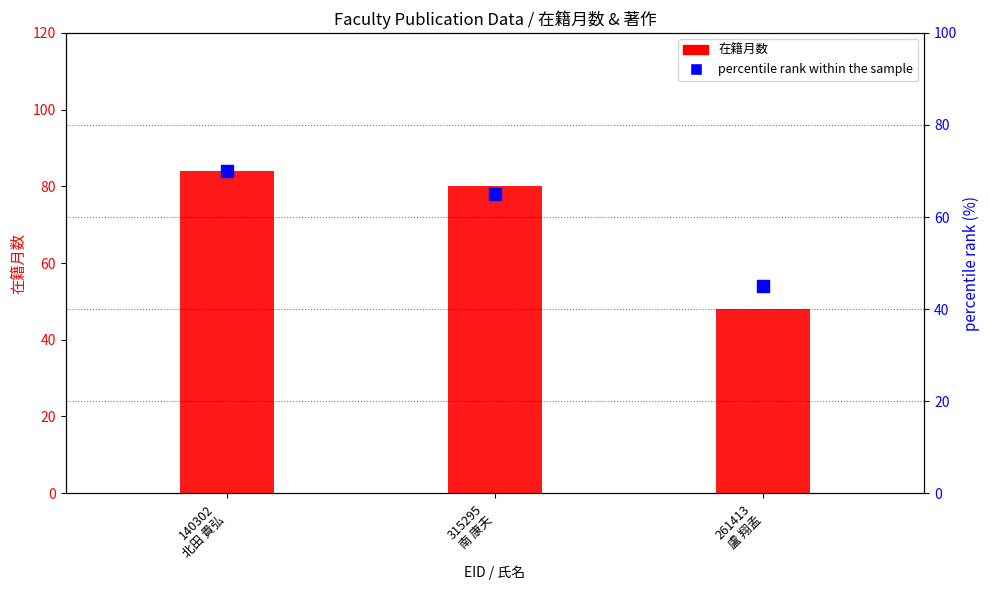

Which series has the widest spread of Y values?

在籍月数